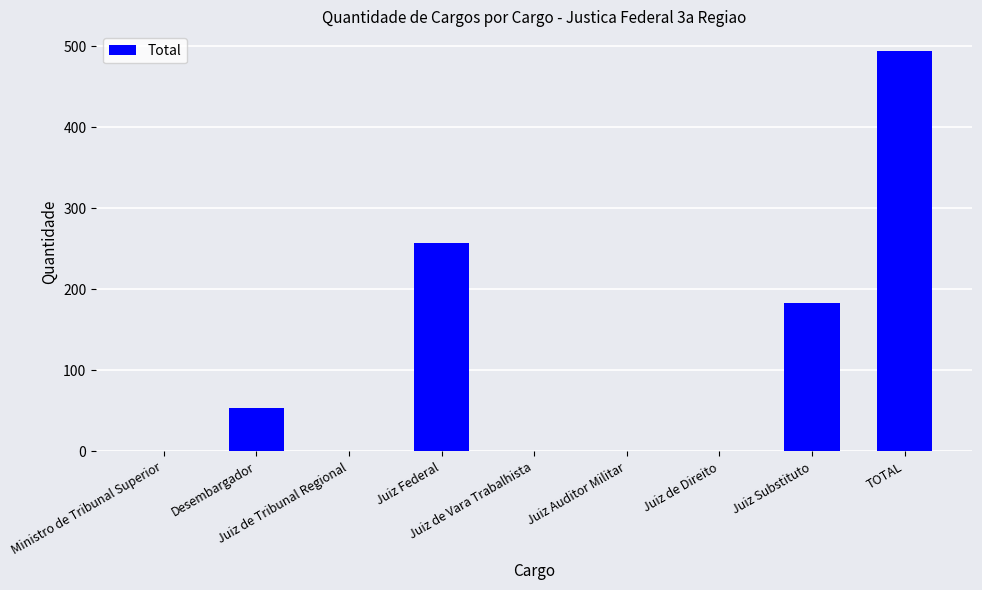

The value at Juiz de Tribunal Regional is 0. True or false?

True